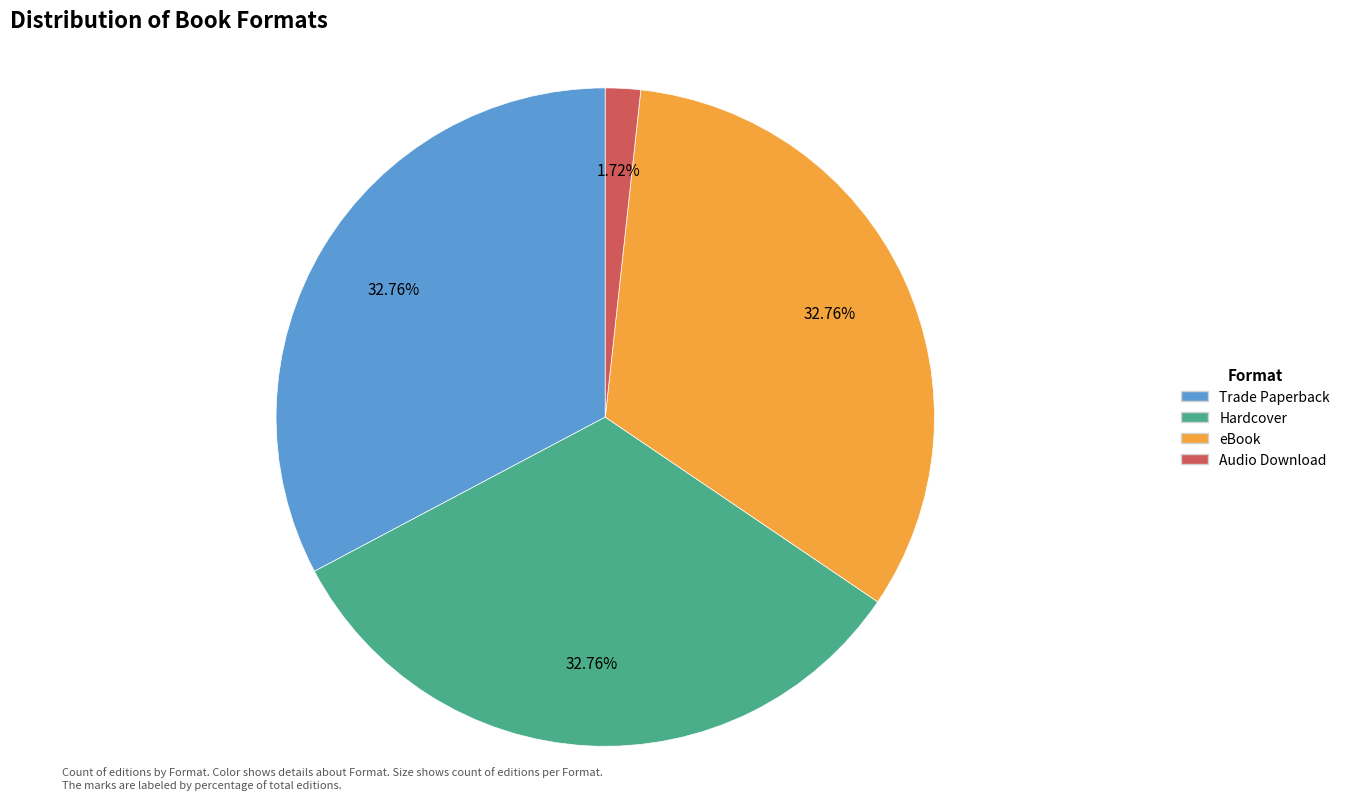

To the nearest percent, what is the difference between the eBook and Audio Download slice percentages?

31%